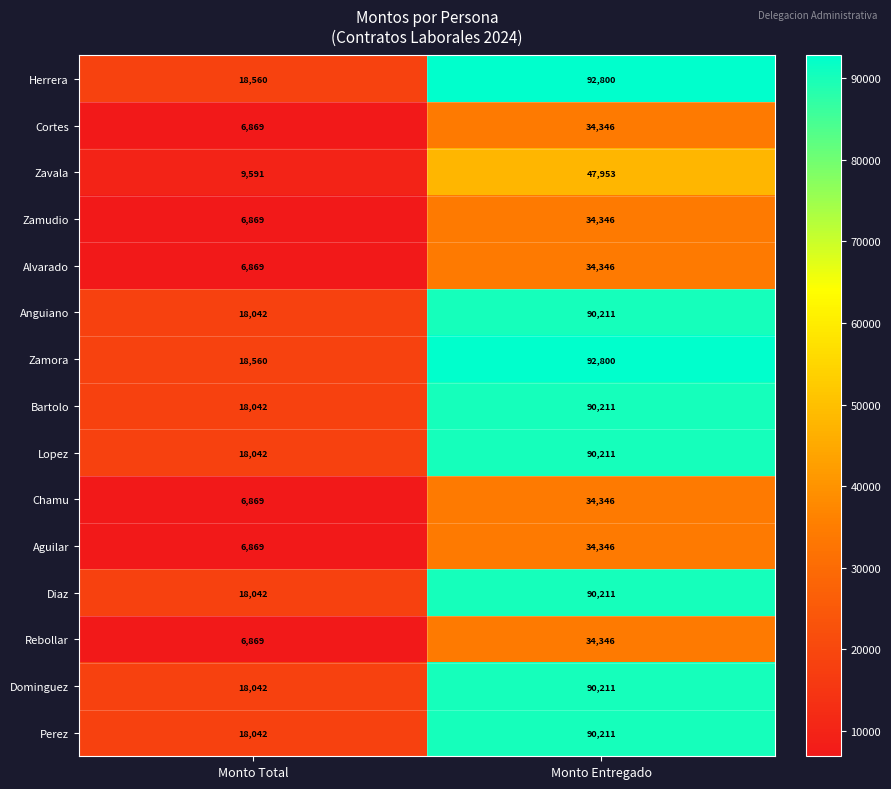

The value of Lopez at Monto Entregado is 90211. True or false?

True